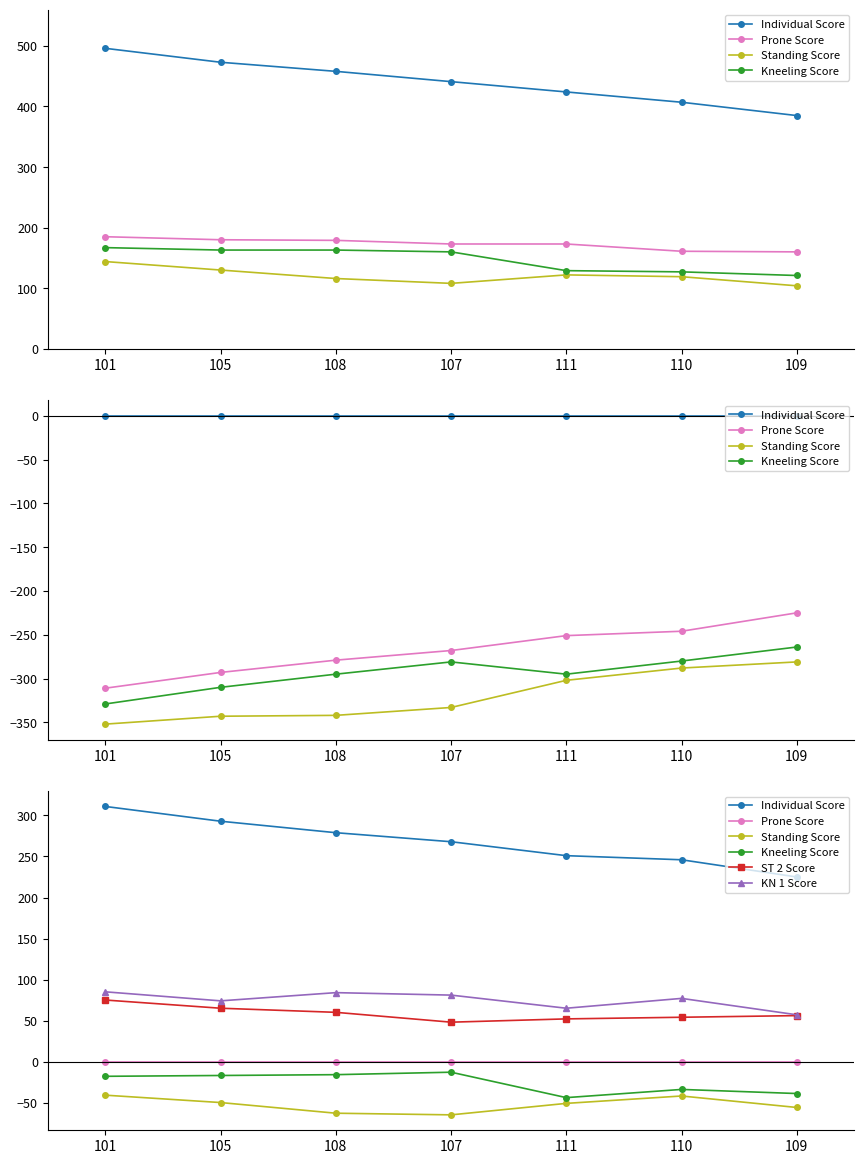

True or false: Individual Score and ST 2 Score cross at least once.

False